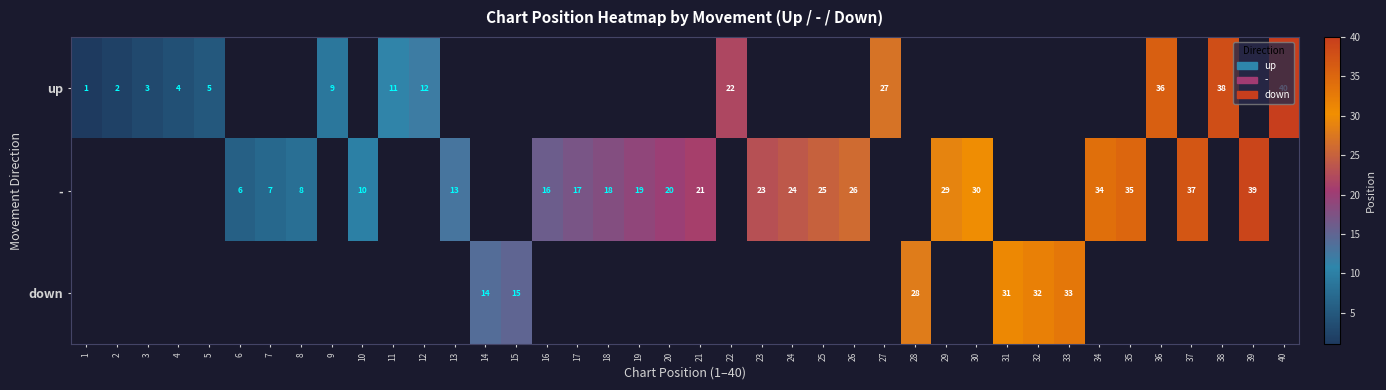

Rank the series by their average value, from lowest to highest.

up, -, down